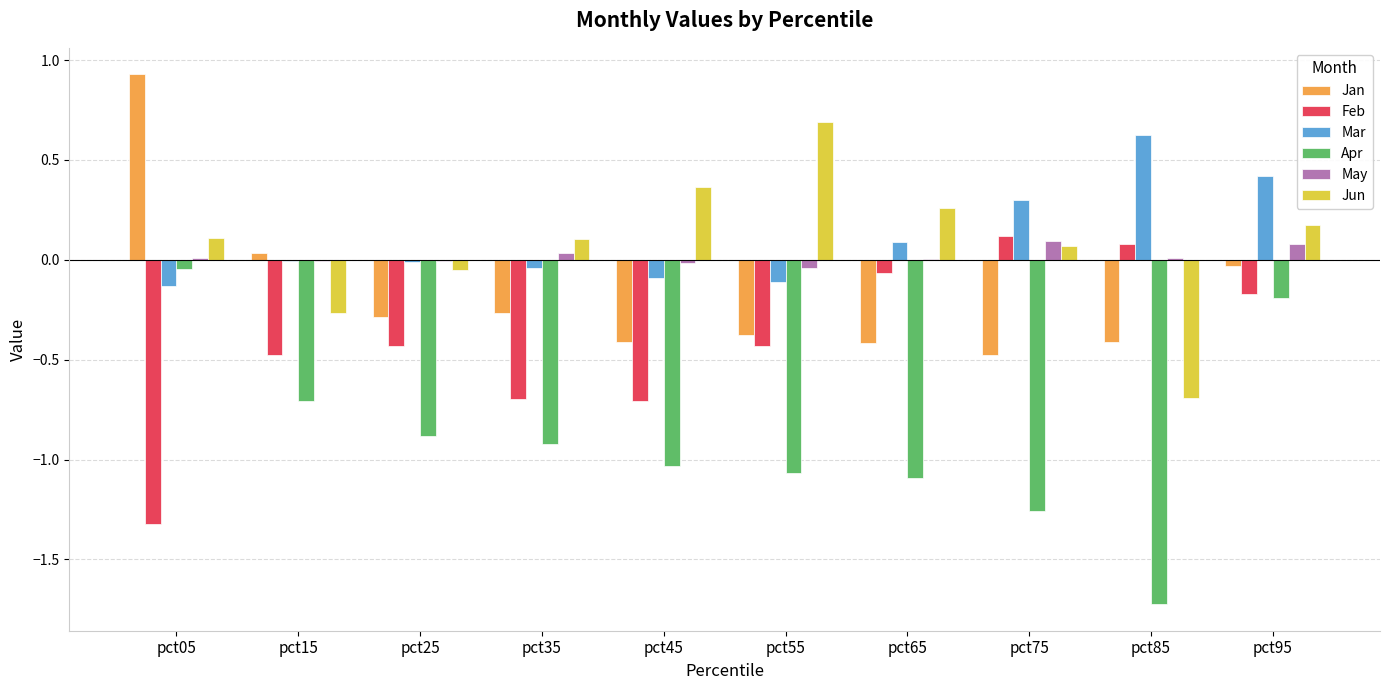

How many distinct data groups are displayed?

6